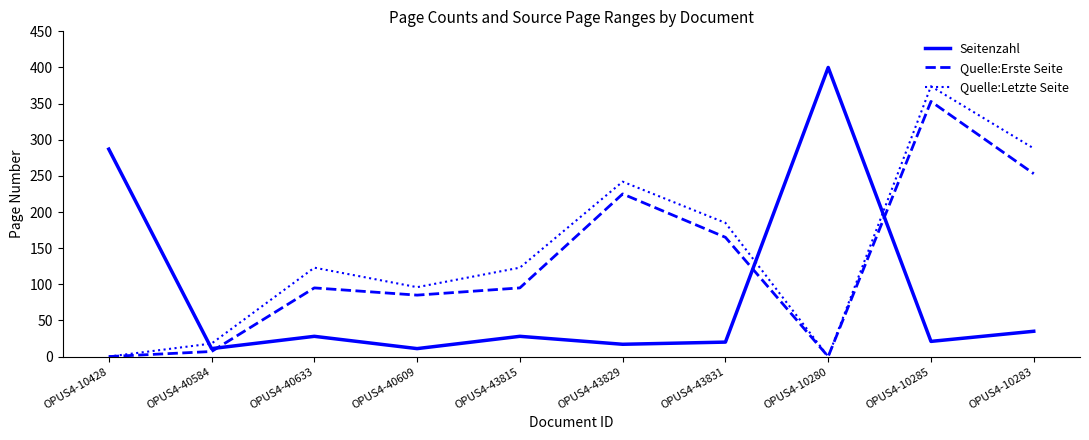

What is the maximum value shown in the chart?

400